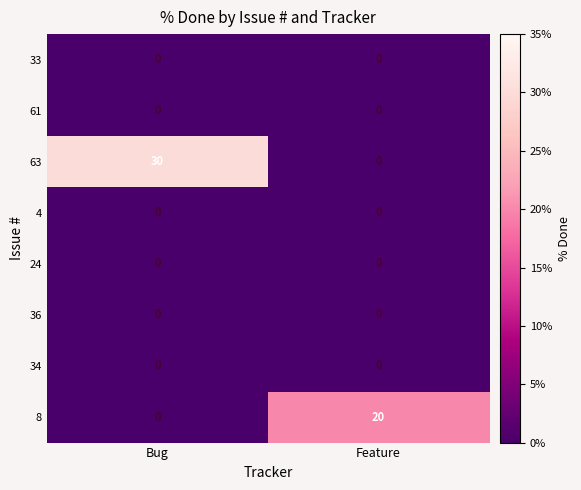

List the labels in order of 63 value, smallest first.

Feature, Bug